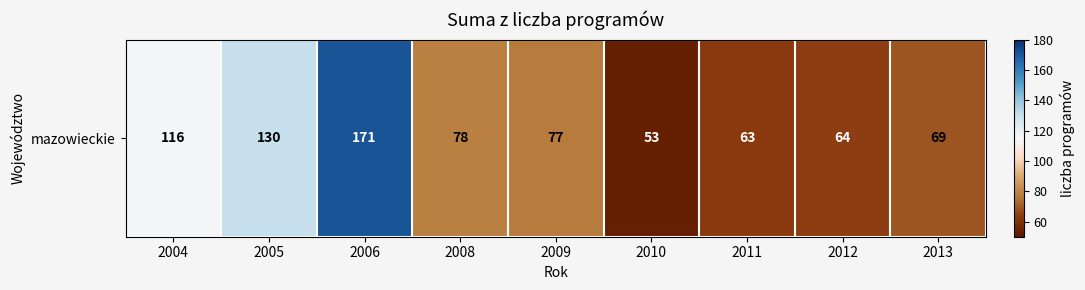

What is the sum of the values at 2013 and 2011?

132